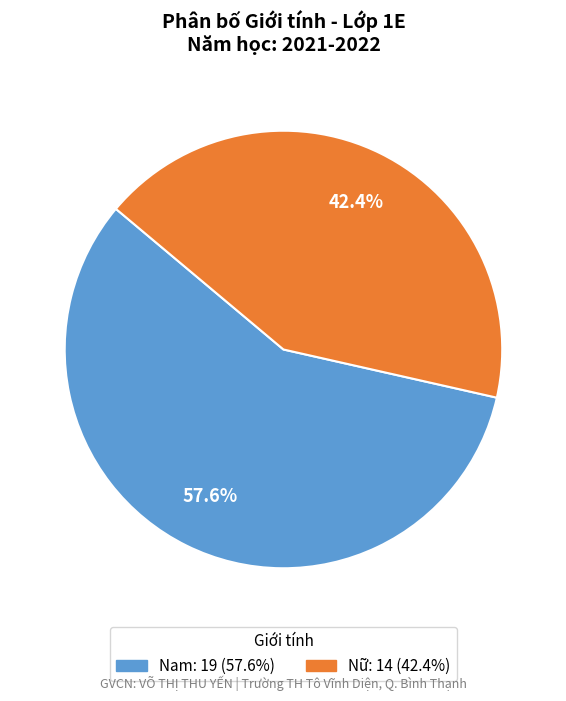

What percentage is the Nữ slice, to the nearest percent?

42%